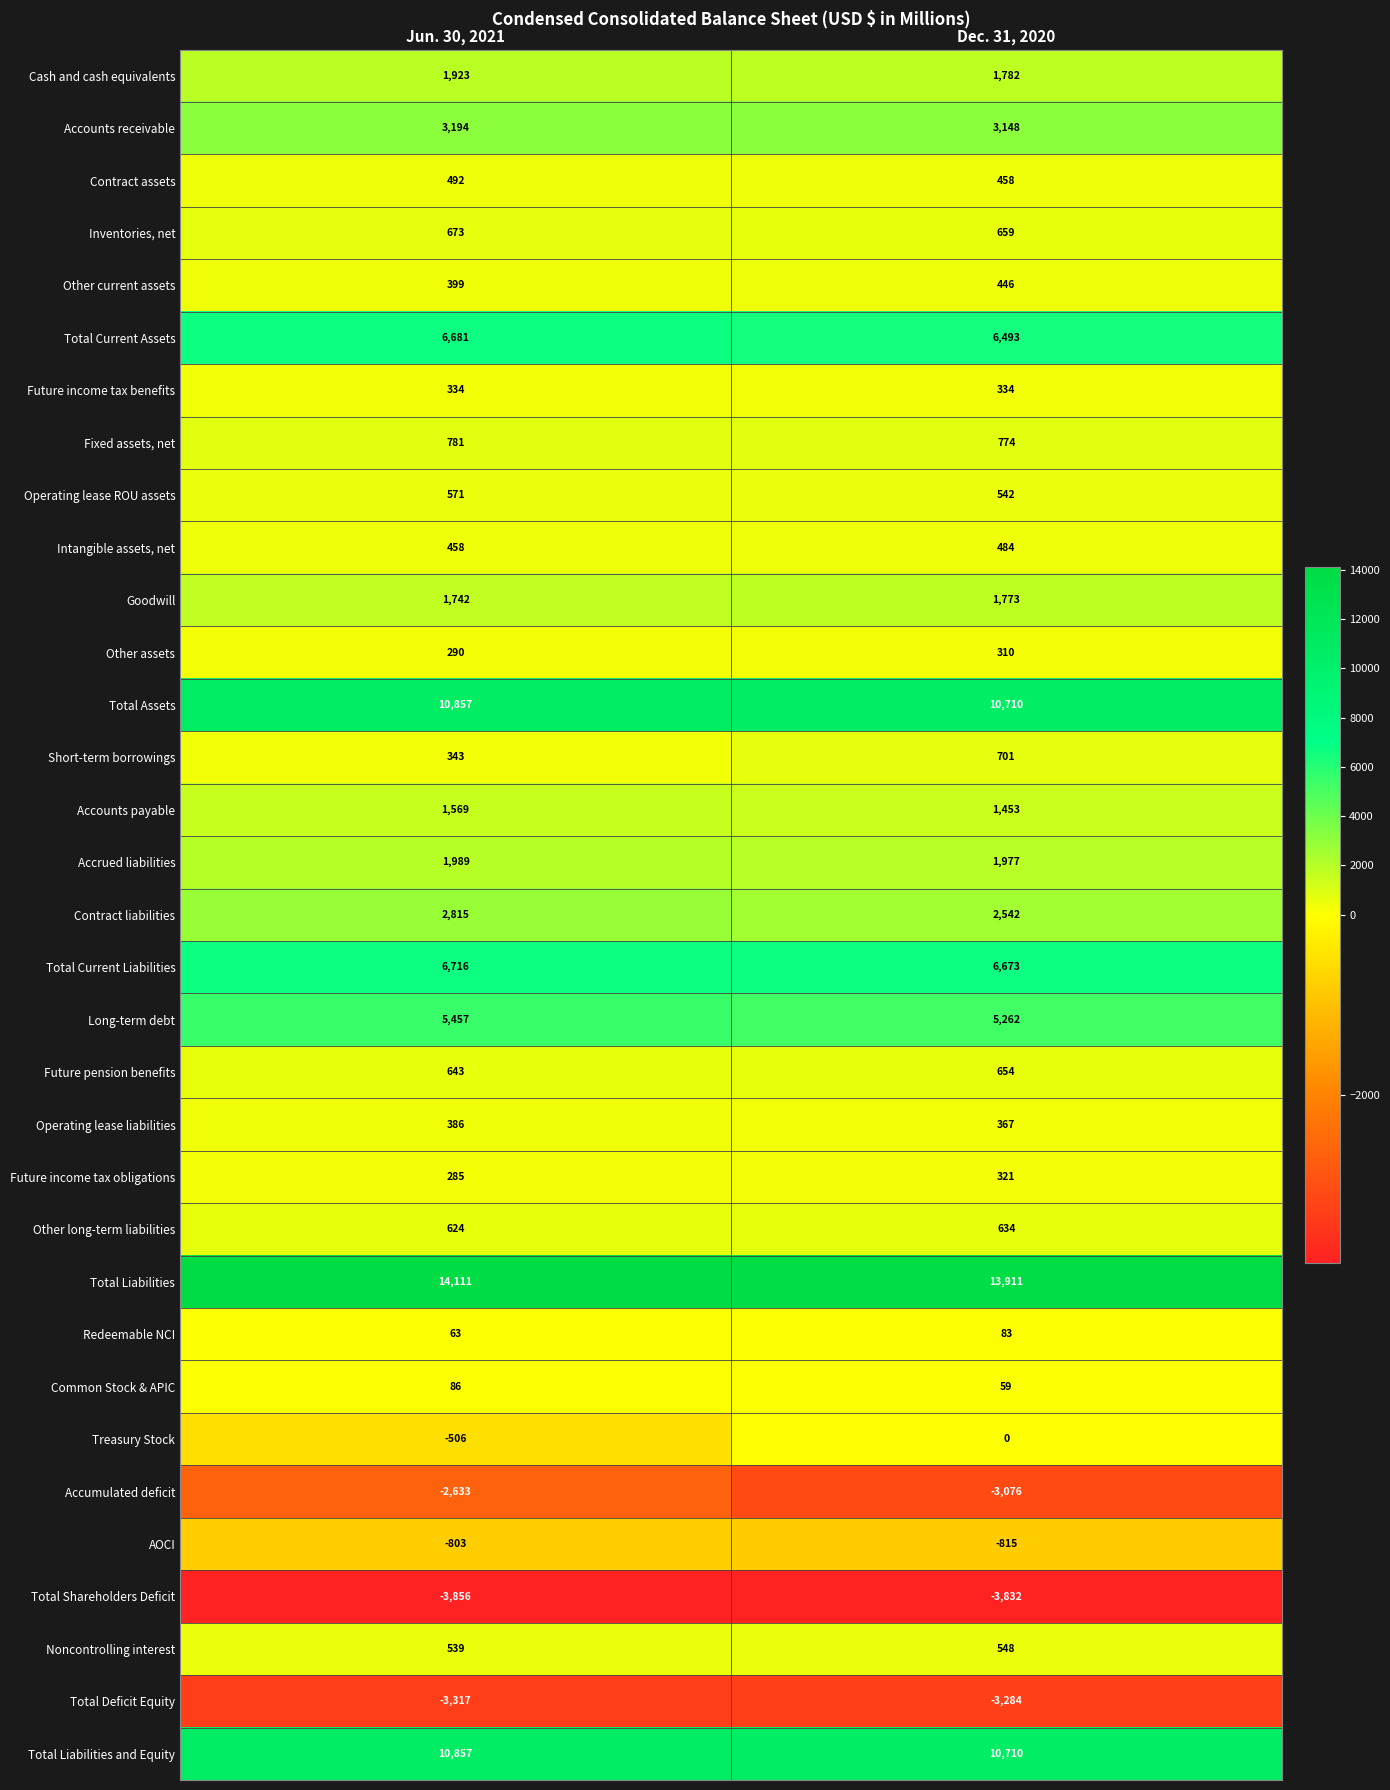

How many data points does each series have?

2